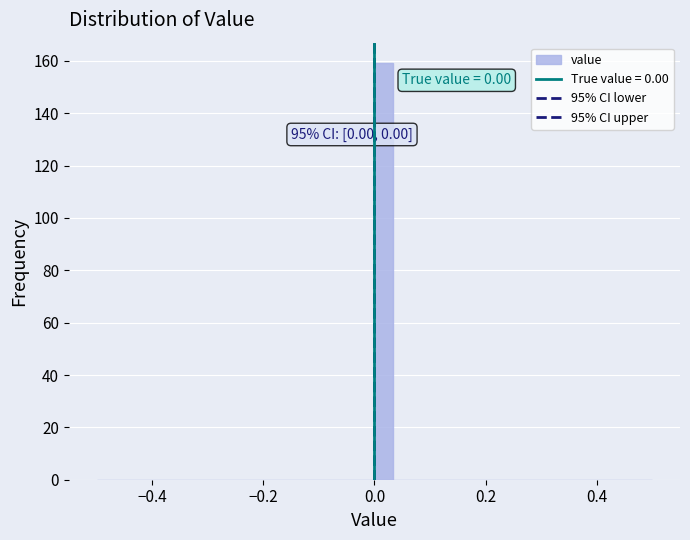

Read against the x-axis, roughly where is the centre of the tallest bar?

0.02